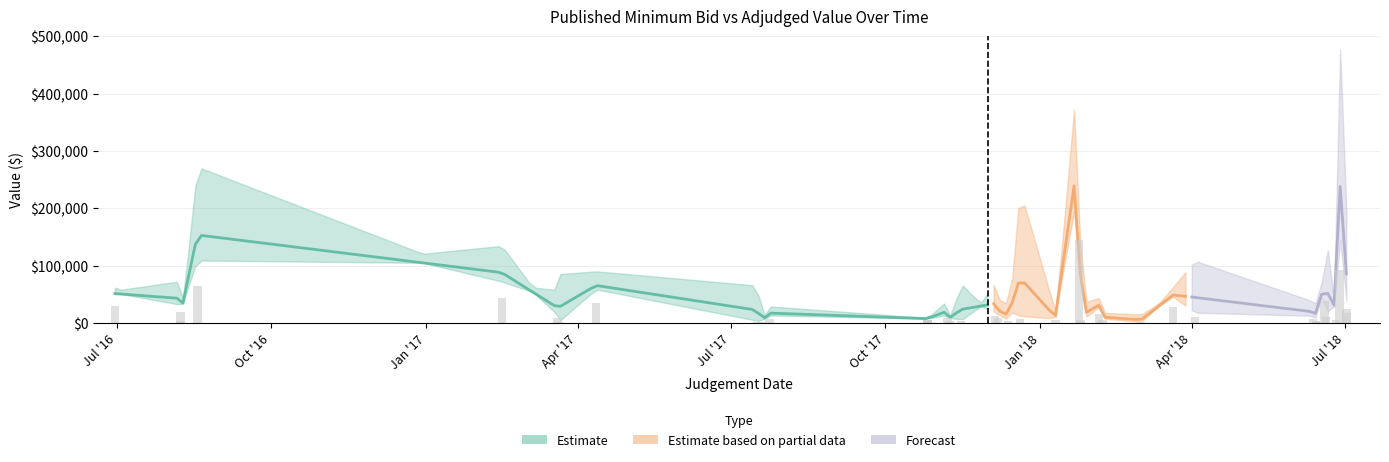

The Adjudged value series shows 126045.2 at 10. True or false?

False